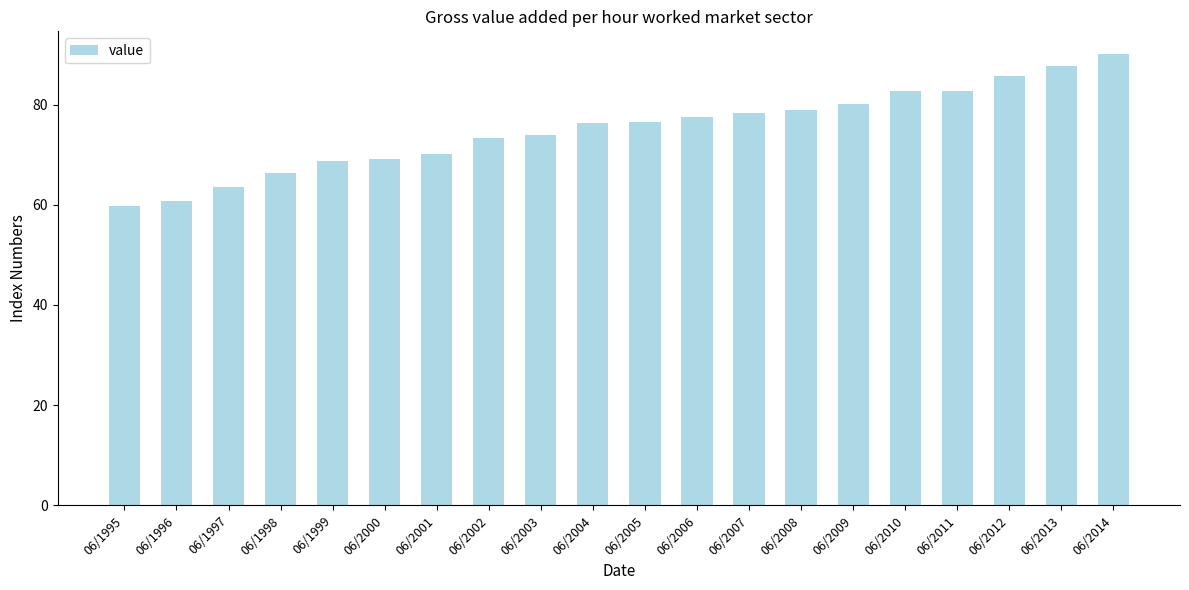

Which label corresponds to the smallest value in the chart?

06/1995